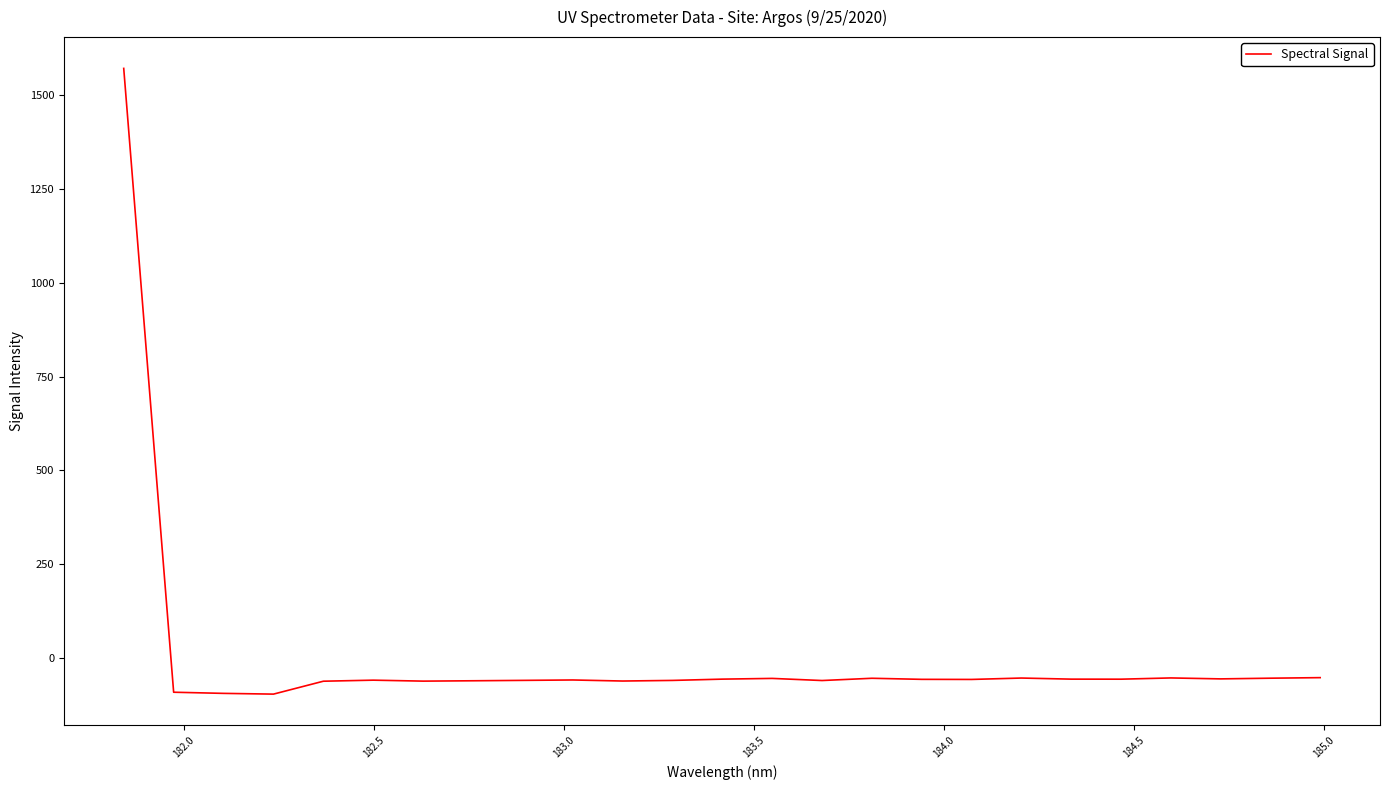

What is the average value?

3.7